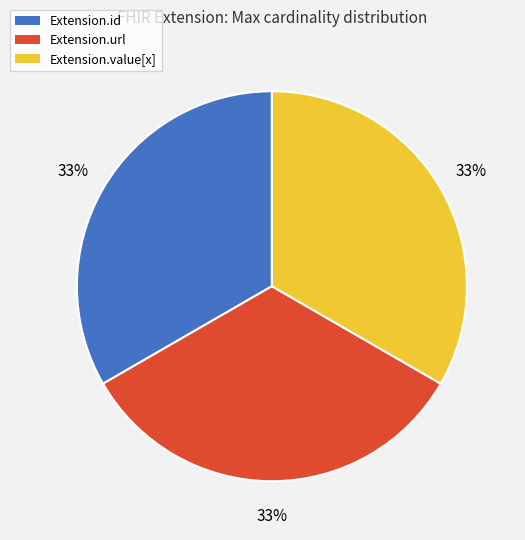

To the nearest percent, what is the average slice percentage?

33%